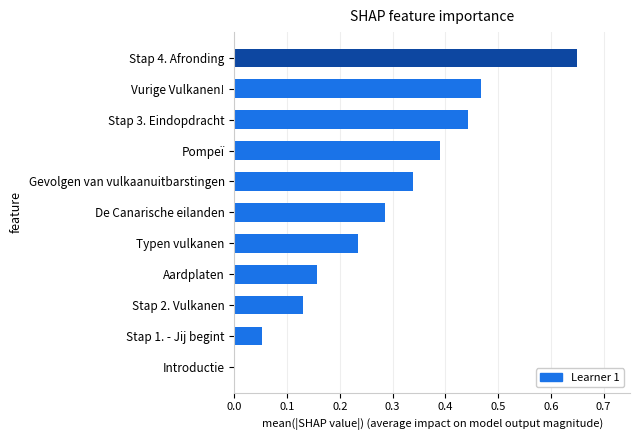

The value at Gevolgen van vulkaanuitbarstingen is 0.1. True or false?

False